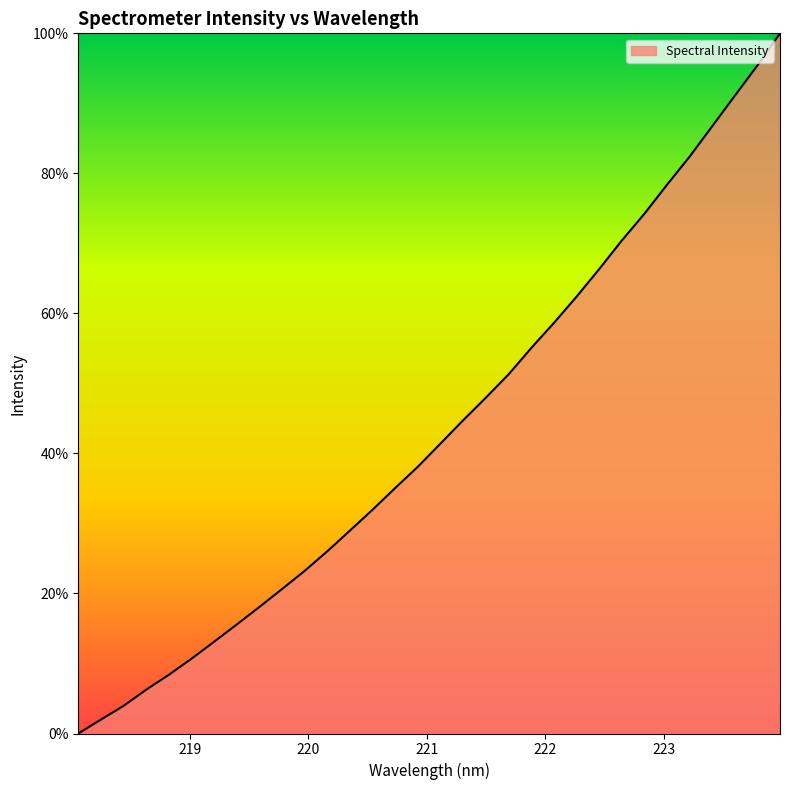

True or false: there are more than 0 points higher than both neighbors.

False